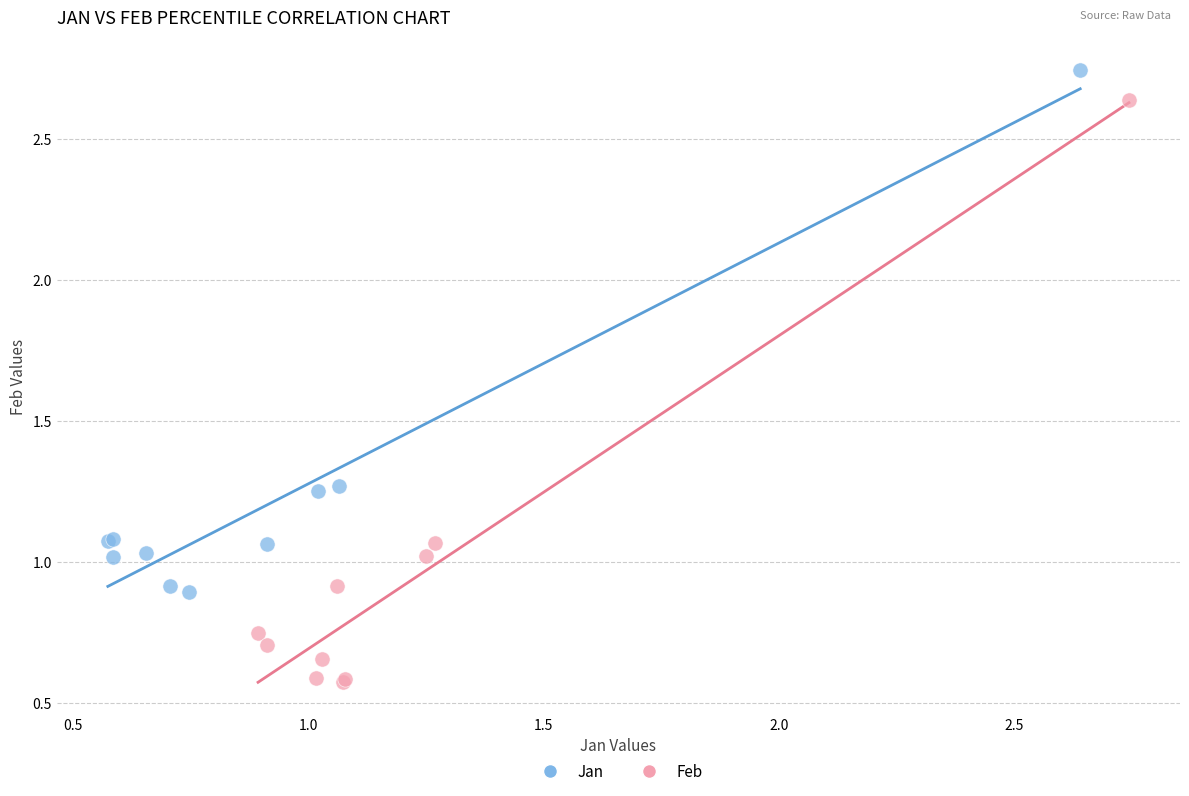

Which series reaches the maximum Y coordinate?

Jan